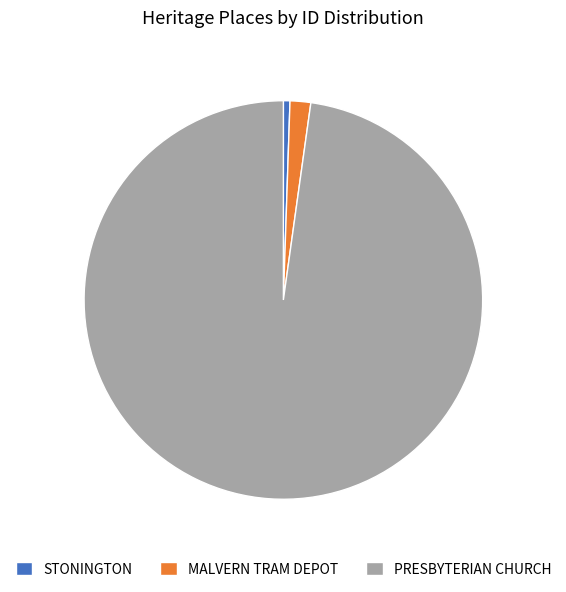

Which has a higher value, MALVERN TRAM DEPOT or STONINGTON?

MALVERN TRAM DEPOT